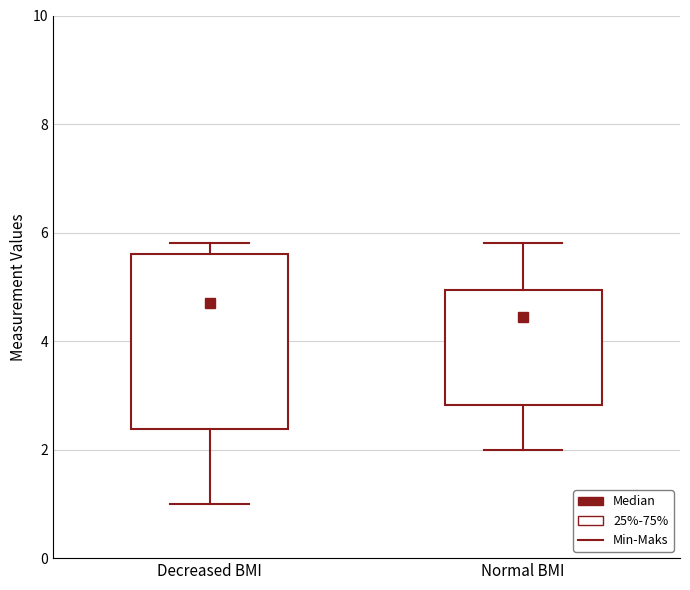

Which box is the tallest, from its lower edge to its upper edge?

Decreased BMI